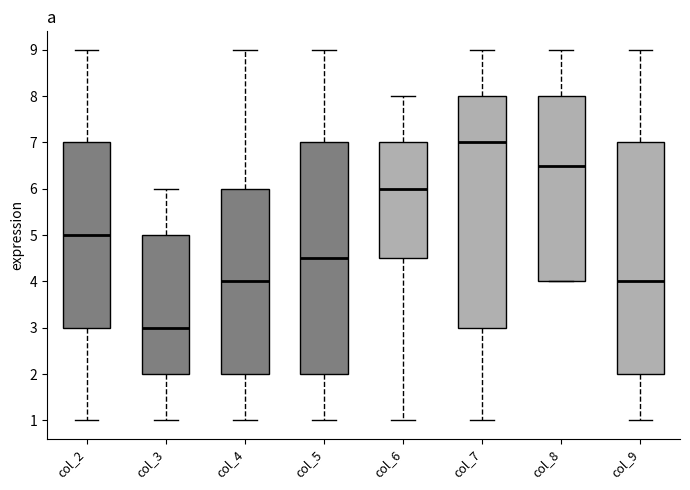

Which box's median line is the lowest?

col_3